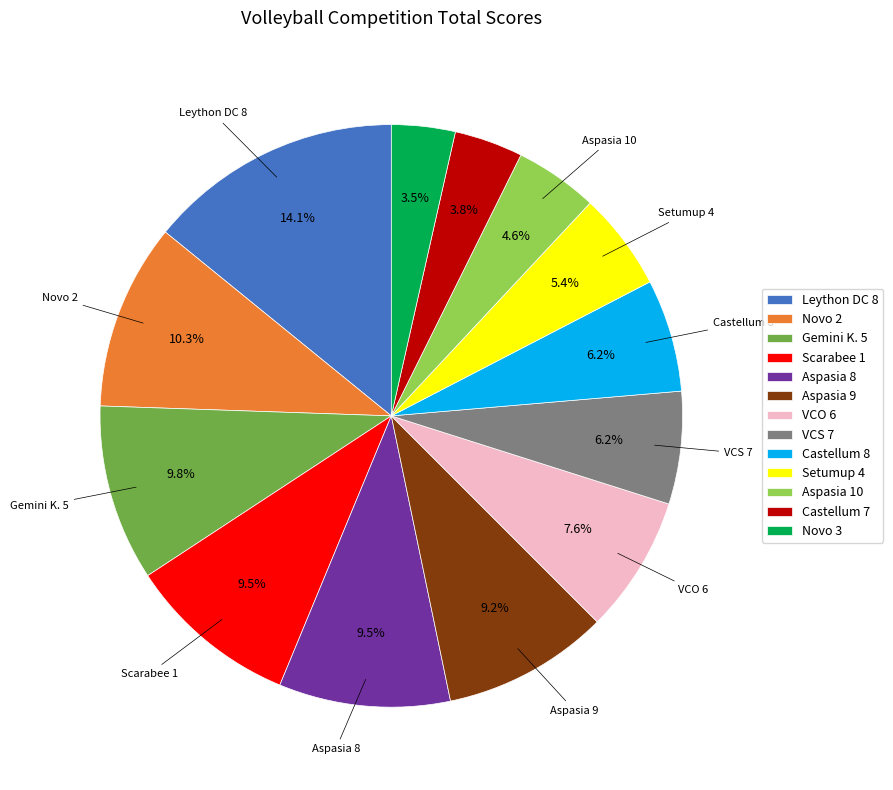

To the nearest percent, what is the difference between the largest and smallest slice percentages?

11%